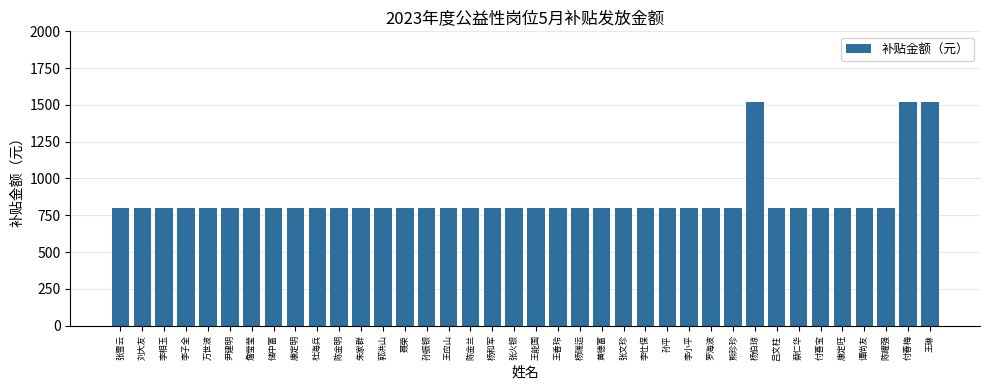

Is it true that the value at 尹建明 is 800?

True